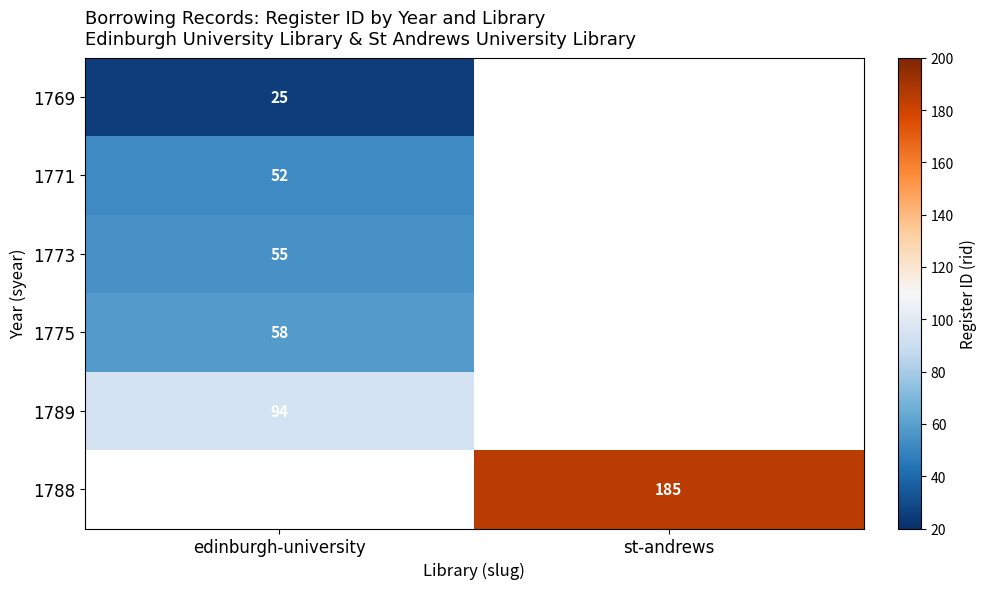

Is it true that 1771 equals 85 at edinburgh-university?

False